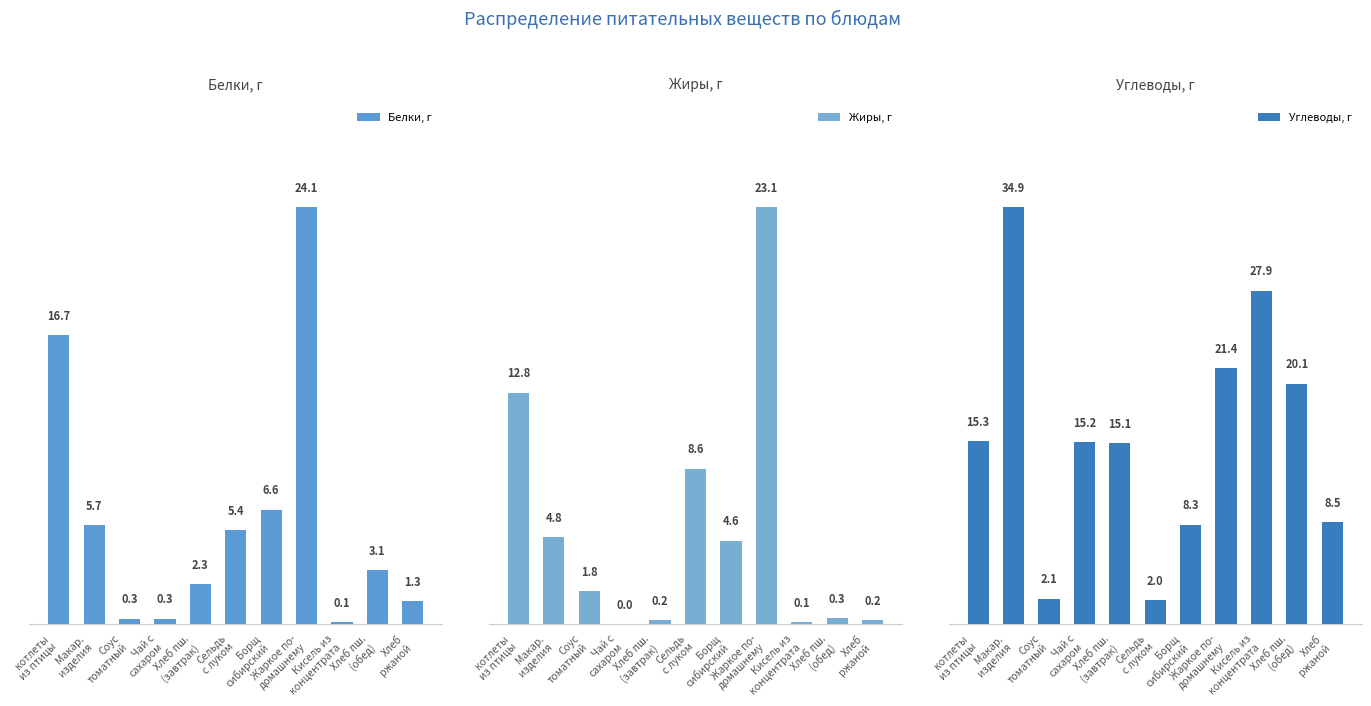

What is the difference between the second highest and second lowest values in the Белки, г series?

16.4